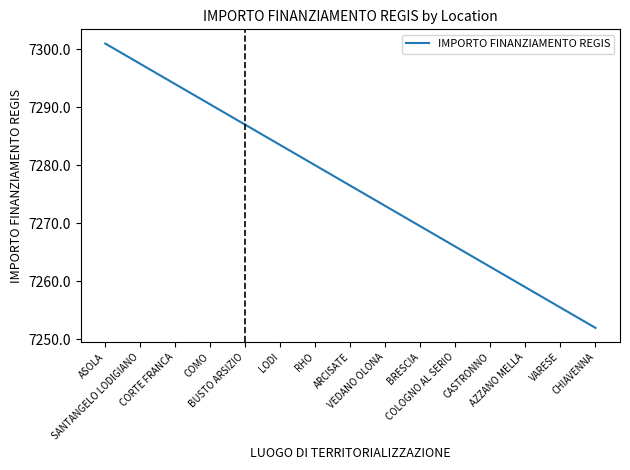

List the labels in order of value, smallest first.

CHIAVENNA, VARESE, AZZANO MELLA, CASTRONNO, COLOGNO AL SERIO, BRESCIA, VEDANO OLONA, ARCISATE, RHO, LODI, BUSTO ARSIZIO, COMO, CORTE FRANCA, SANTANGELO LODIGIANO, ASOLA